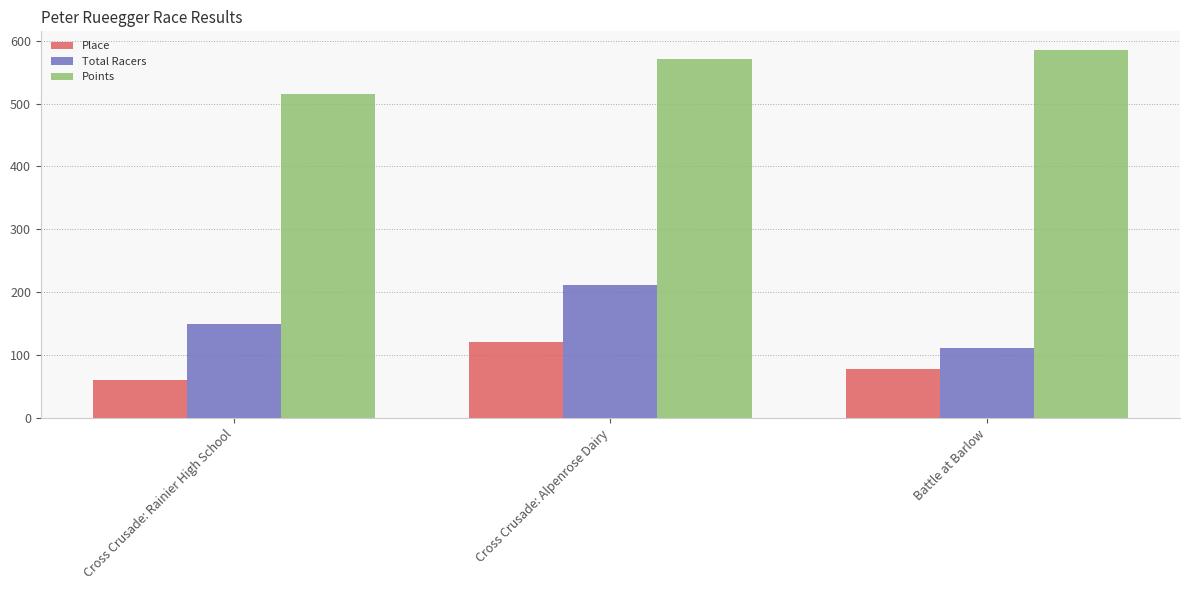

List the series in order of their peak value, highest first.

Points, Total Racers, Place